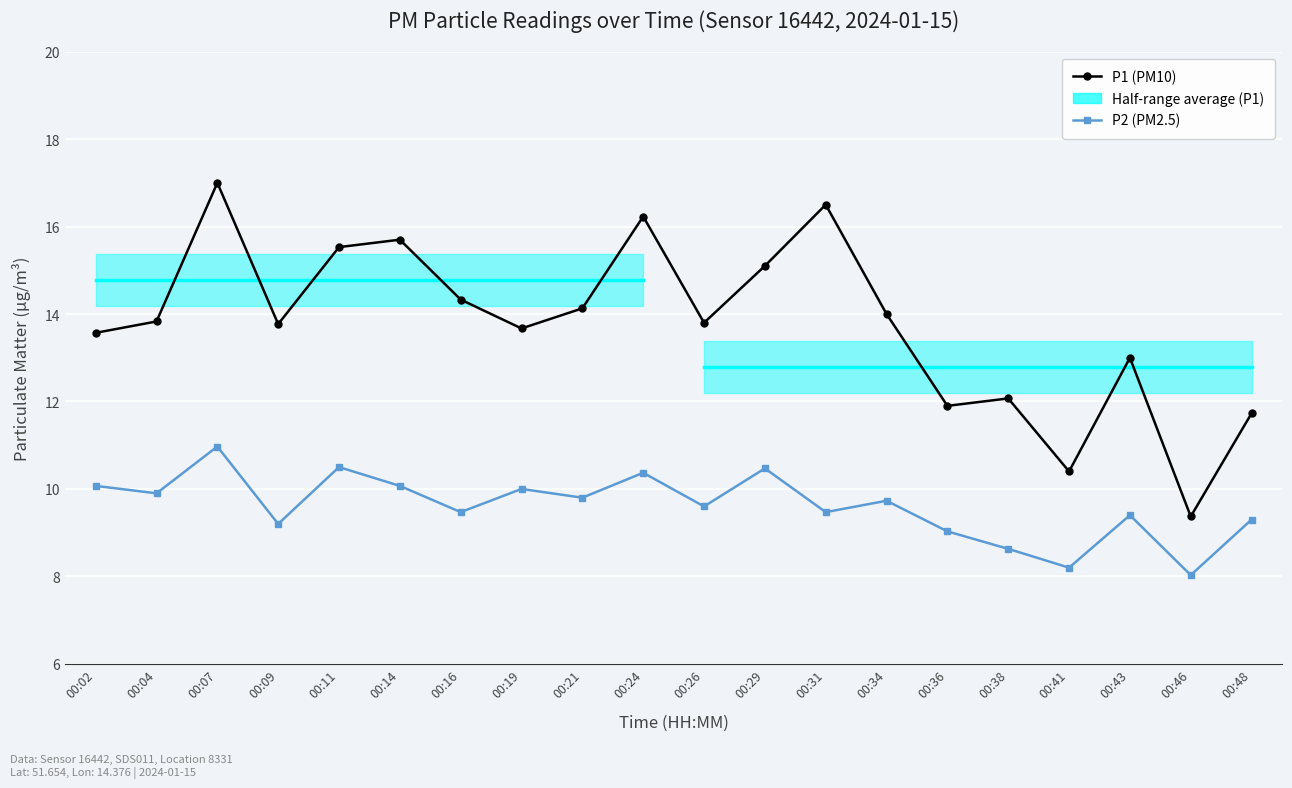

At how many categories does at least one series exceed 8?

20